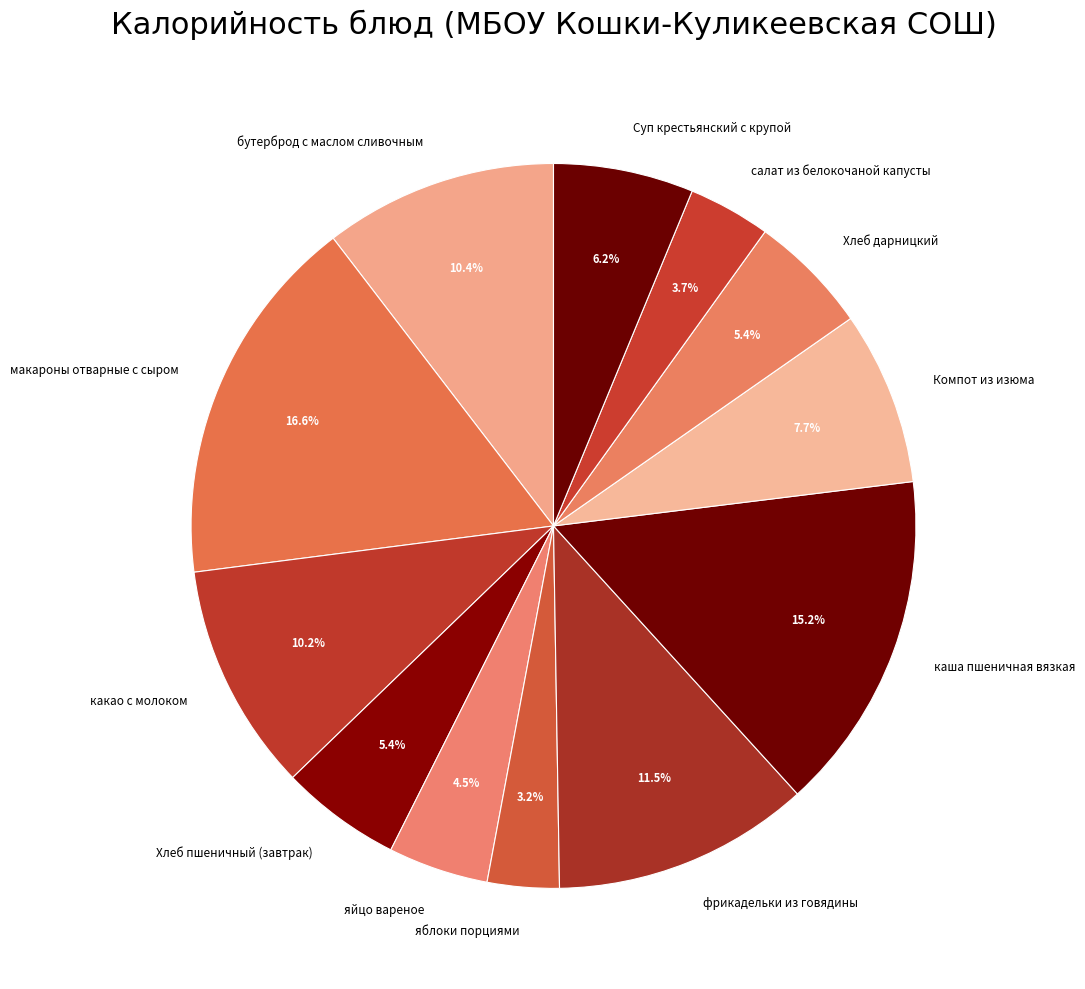

Count the number of slices in the pie.

12